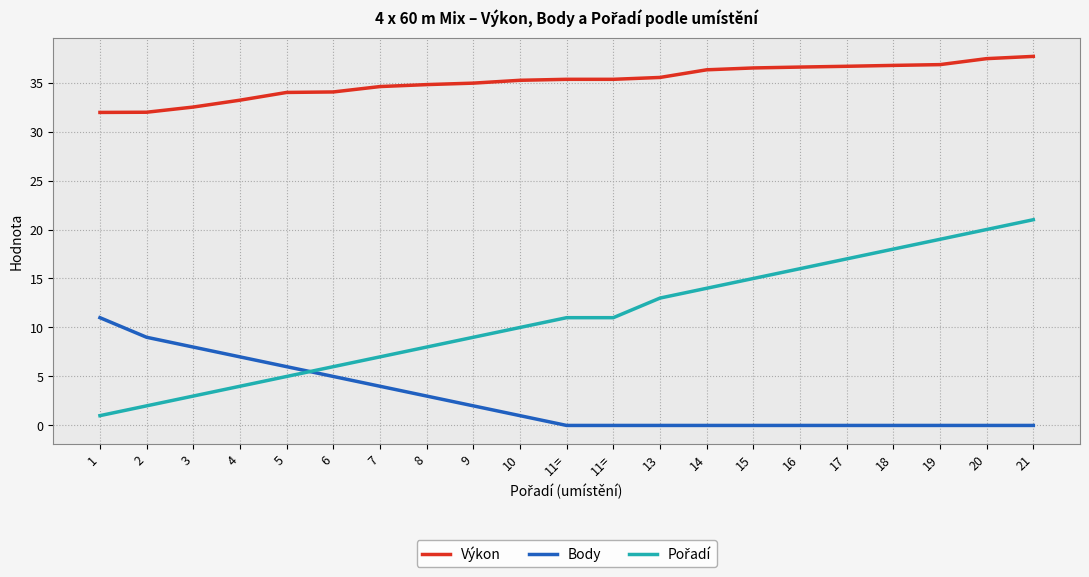

Is it true that Výkon equals 51.5 at 19?

False